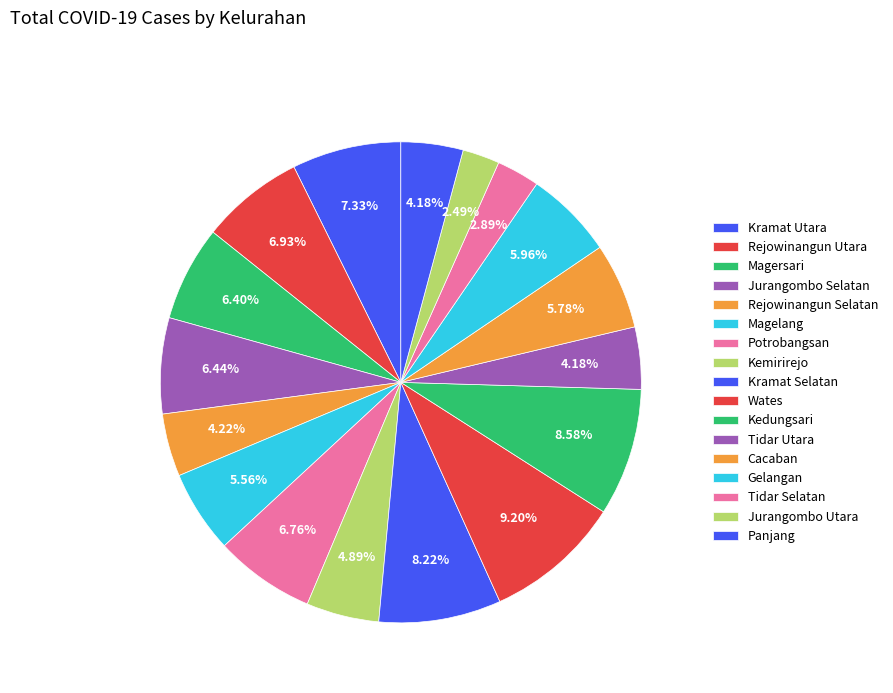

How many slices are in this pie chart?

17